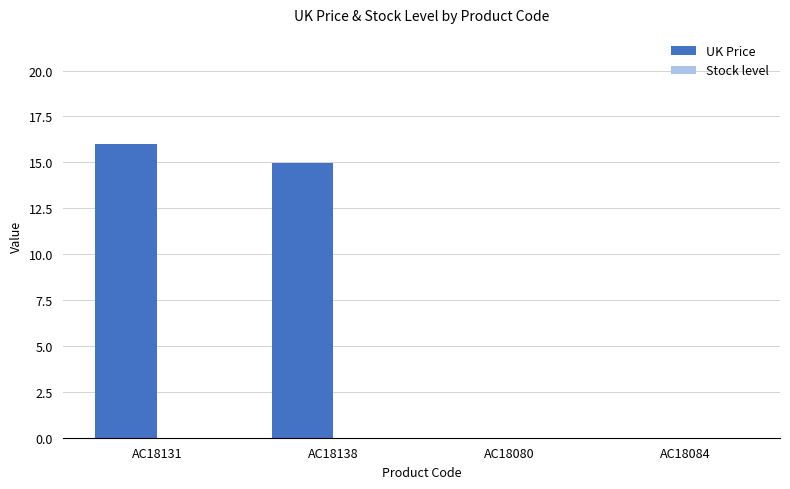

What is the greatest value displayed?

16.0